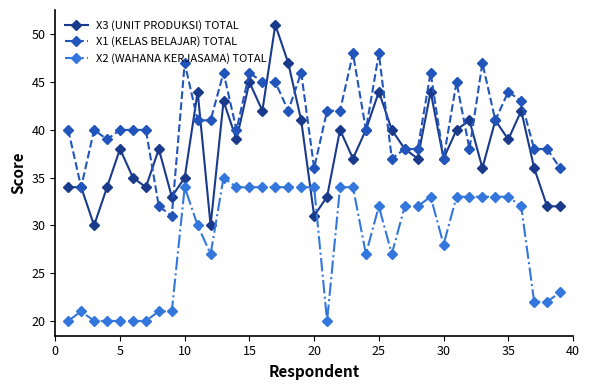

What is the lowest value of the X1 (KELAS BELAJAR) TOTAL series?

31